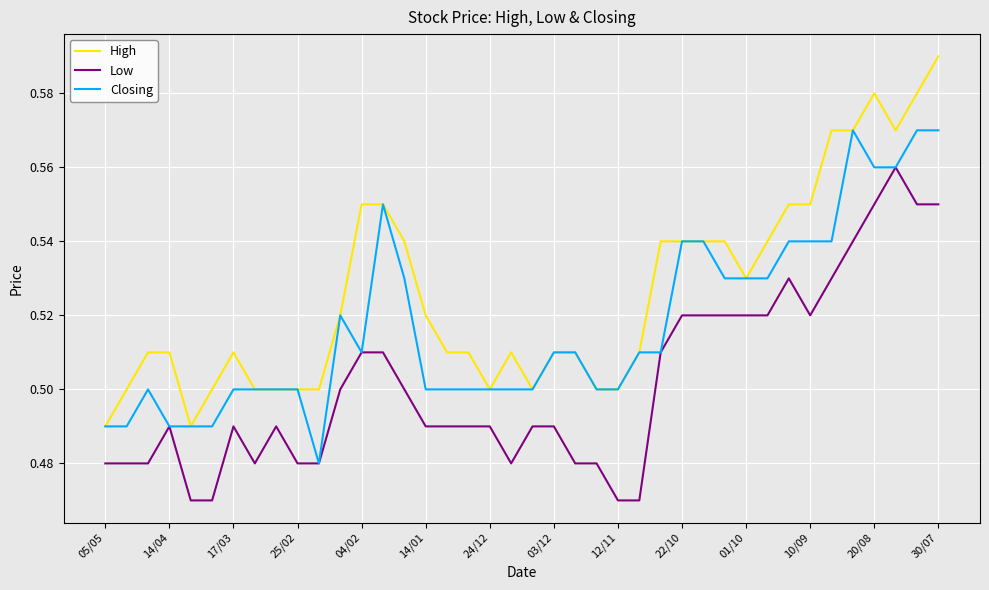

Which series has the largest total across all categories?

High